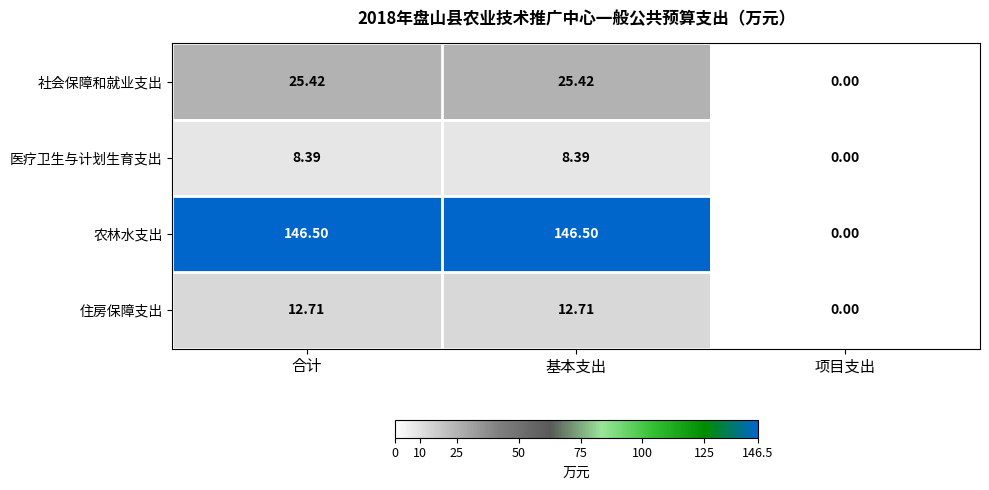

At 基本支出, list the series in order from smallest to largest.

医疗卫生与计划生育支出, 住房保障支出, 社会保障和就业支出, 农林水支出